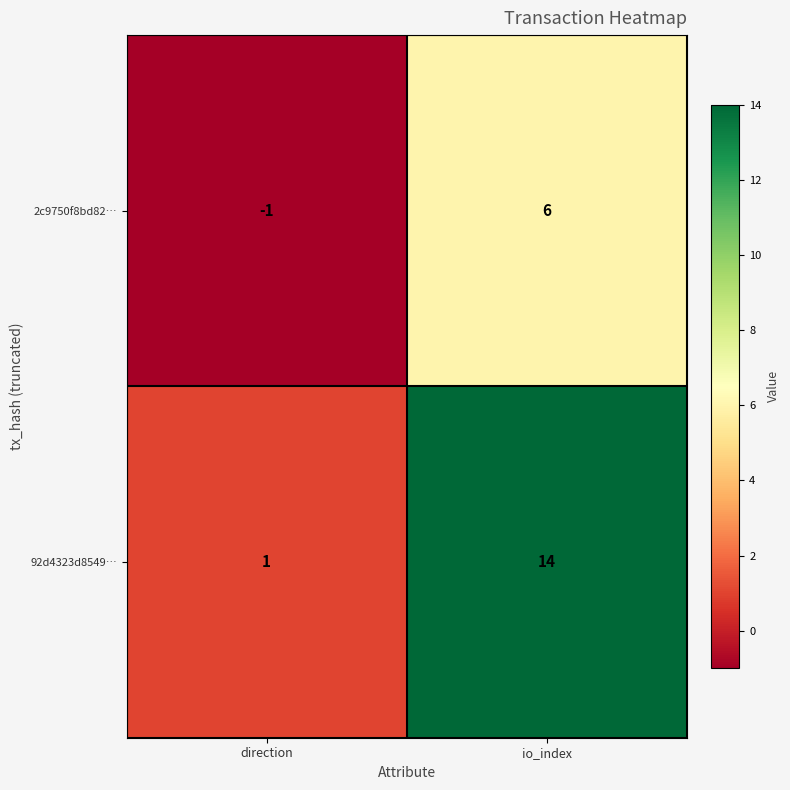

At how many categories does at least one series exceed 0?

2